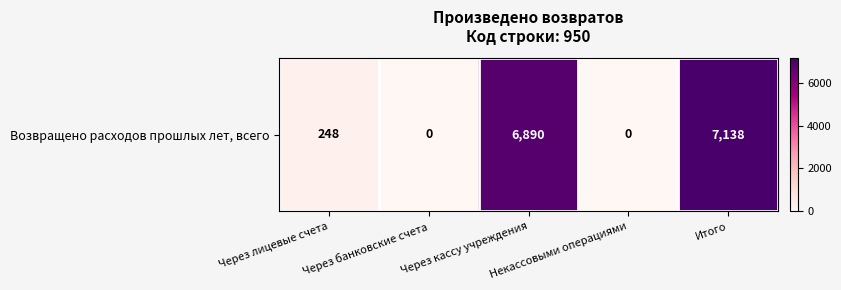

List the labels in order of value, smallest first.

Через банковские счета, Некассовыми операциями, Через лицевые счета, Через кассу учреждения, Итого